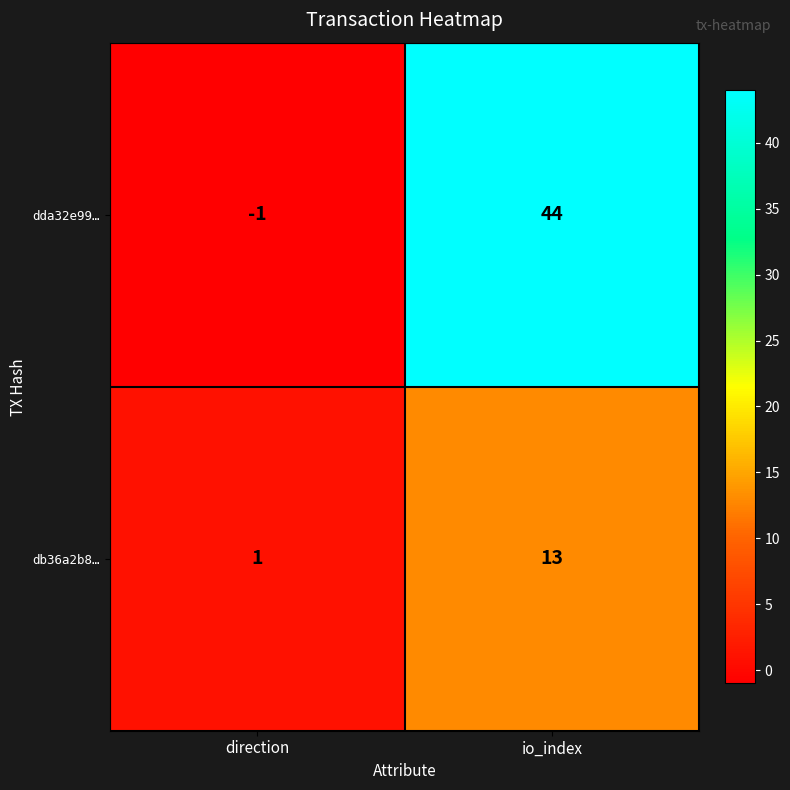

What is the difference between the dda32e99… values at direction and io_index?

45